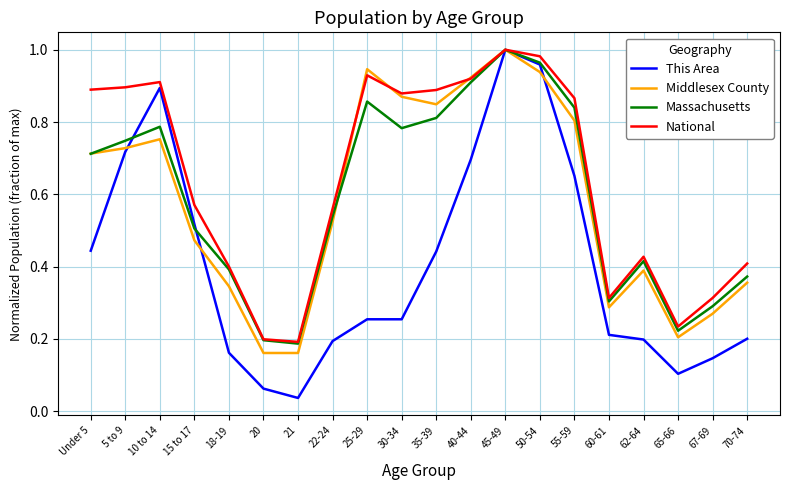

Which label corresponds to the smallest value in the chart?

21